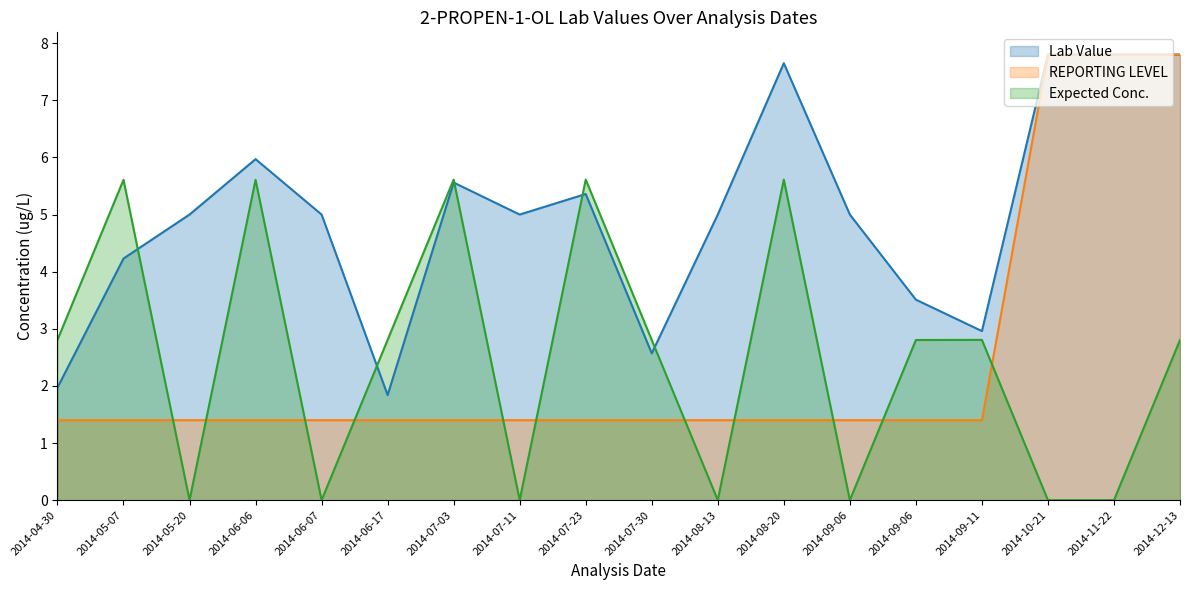

What is the sum of all Expected Conc. values?

44.9